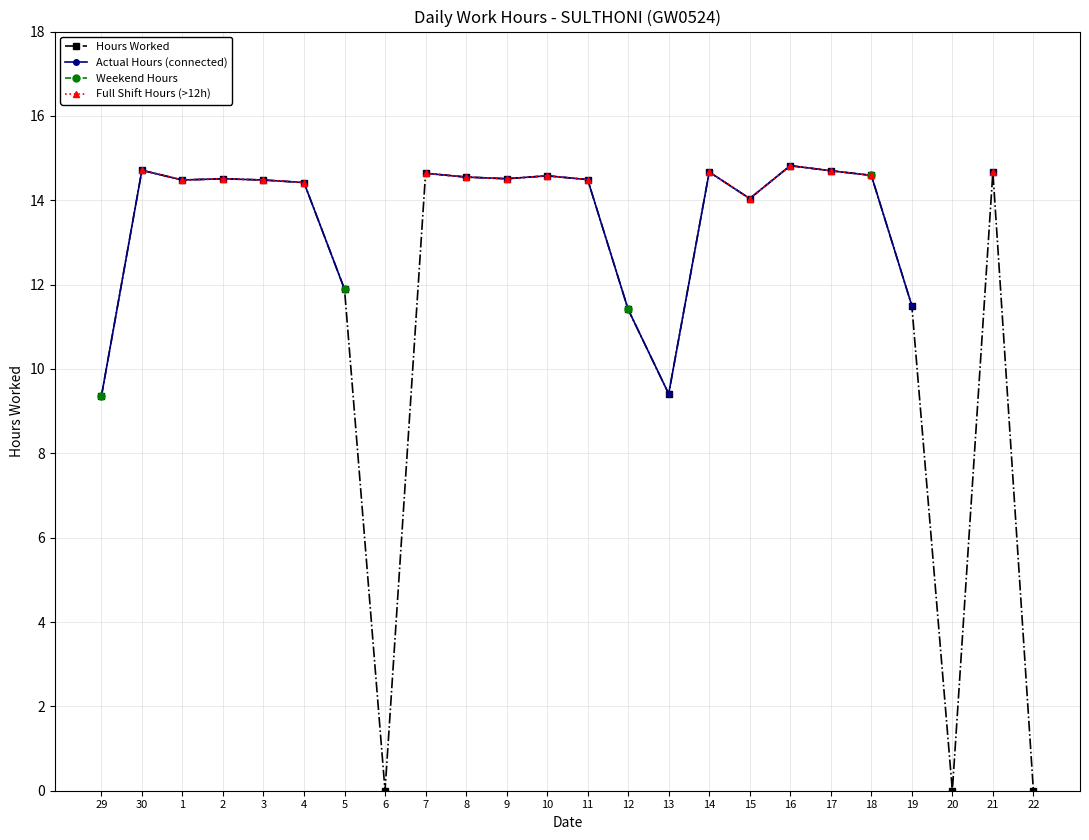

Is it true that Full Shift Hours (>12h) equals 2.9 at 8?

False